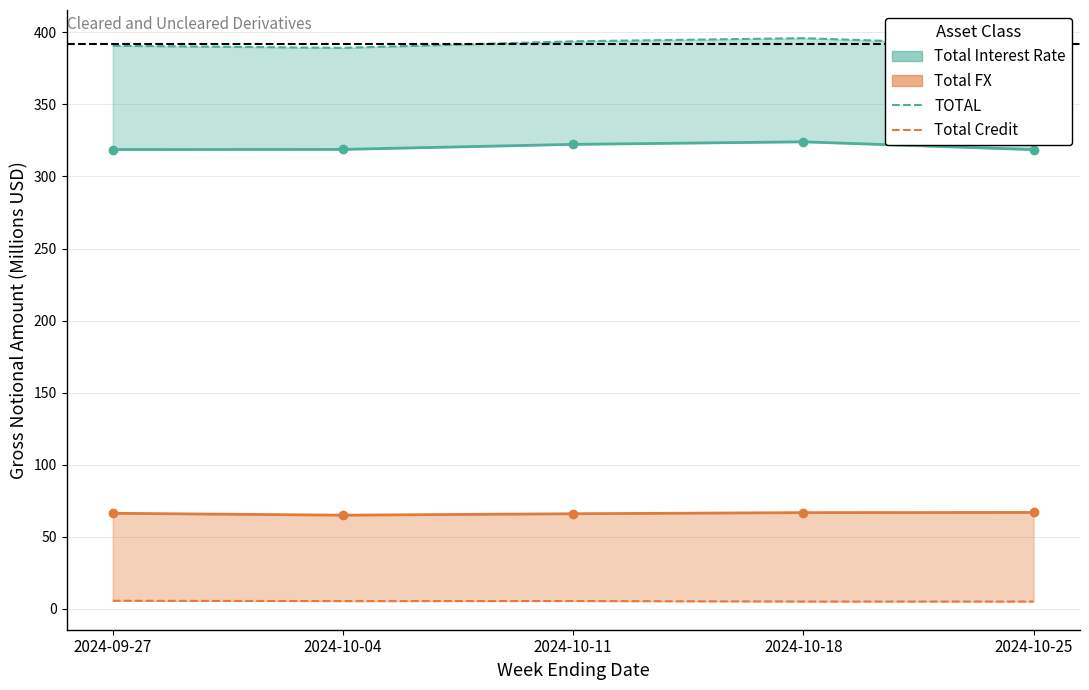

True or false: TOTAL has more than 2 points higher than both neighbors.

False